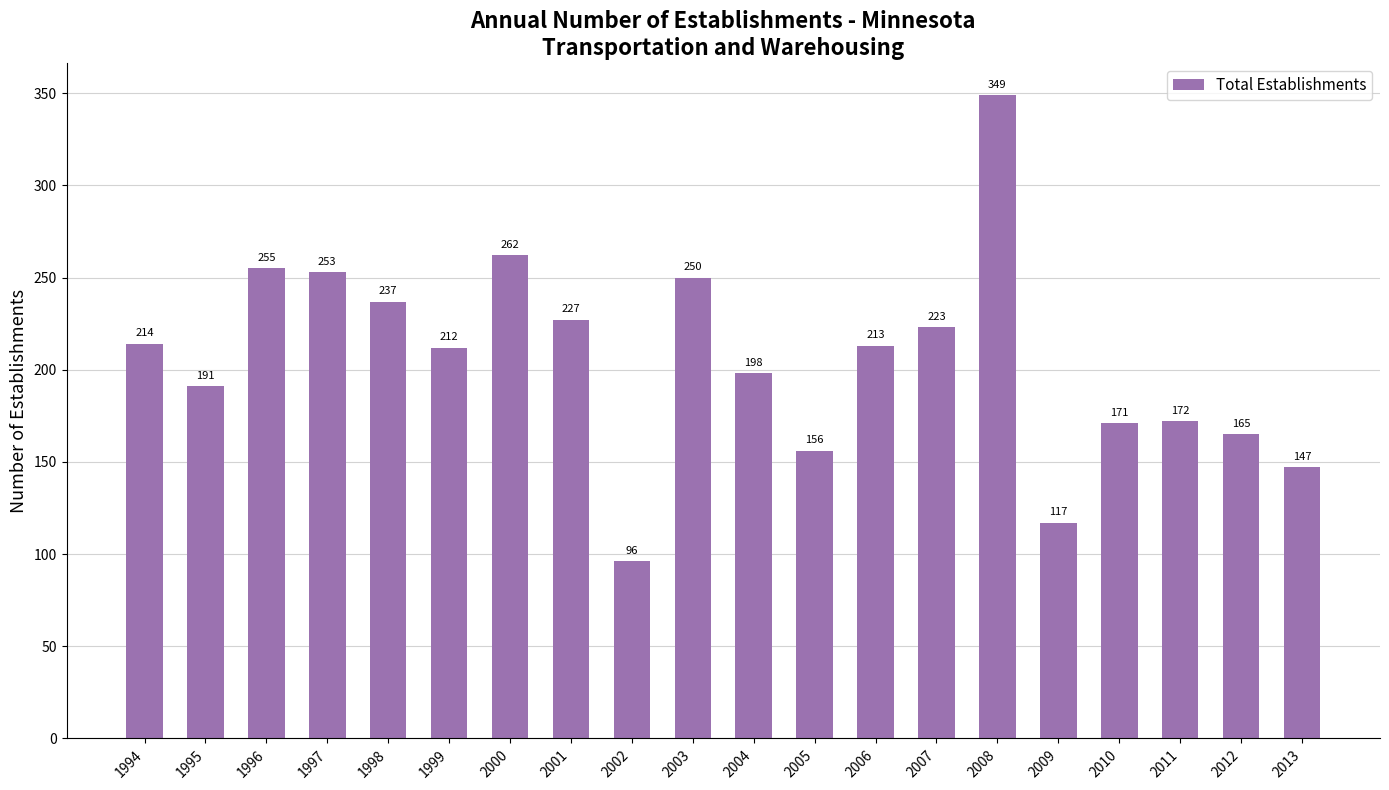

Are the bars horizontal?

No